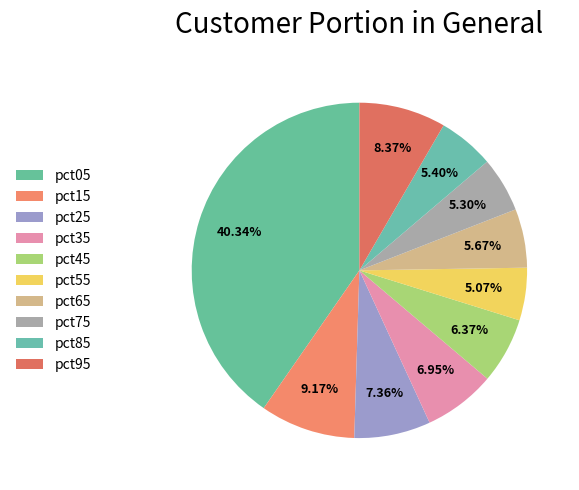

What portion of the pie excludes pct55?

94.9%